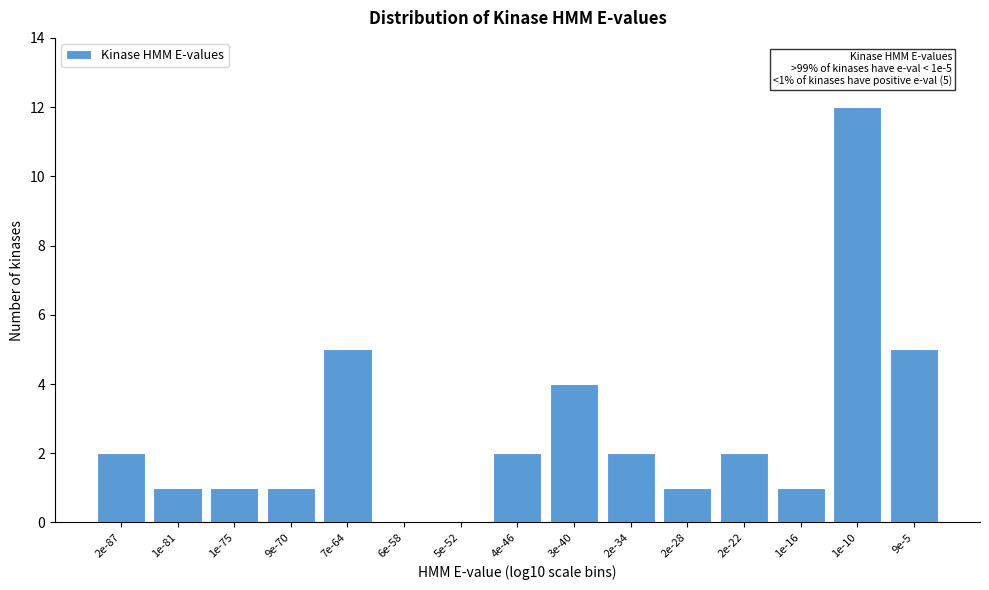

Reading left to right, list all the values displayed in this chart.

2e-87=2	1e-81=1	1e-75=1	9e-70=1	7e-64=5	6e-58=0	5e-52=0	4e-46=2	3e-40=4	2e-34=2	2e-28=1	2e-22=2	1e-16=1	1e-10=12	9e-5=5